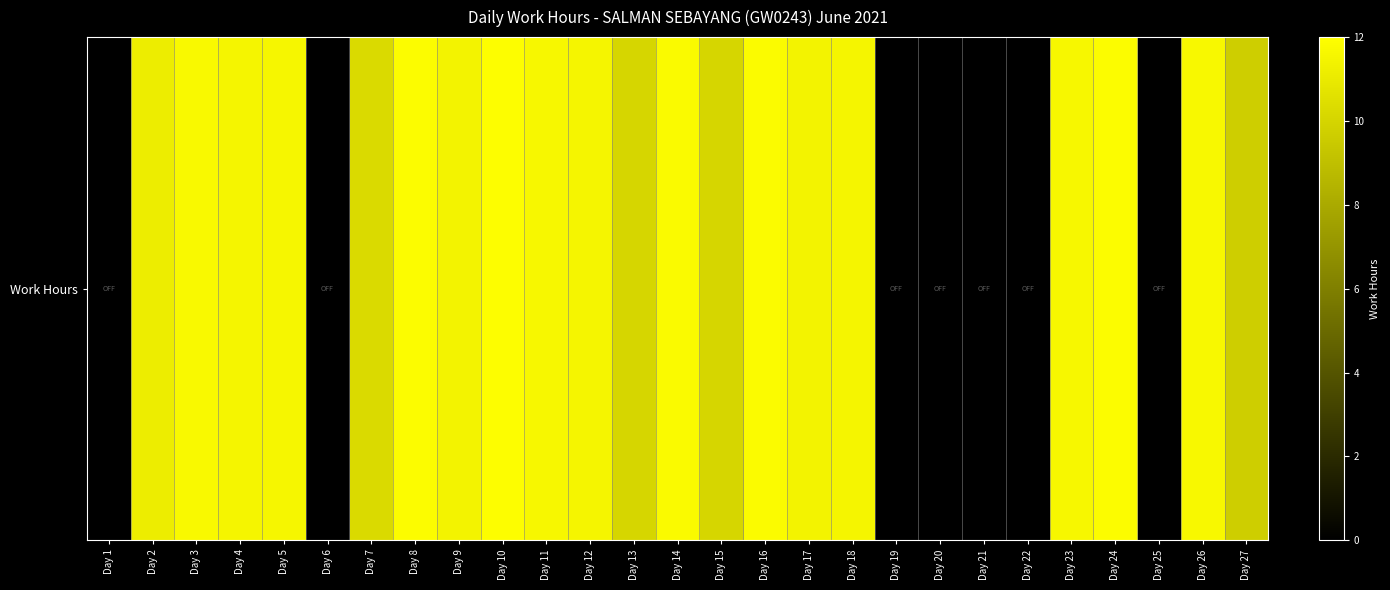

Rank the categories by value from highest to lowest.

Day 10, Day 8, Day 24, Day 16, Day 14, Day 3, Day 26, Day 11, Day 23, Day 5, Day 18, Day 4, Day 12, Day 9, Day 17, Day 2, Day 7, Day 13, Day 15, Day 27, Day 1, Day 6, Day 19, Day 20, Day 21, Day 22, Day 25